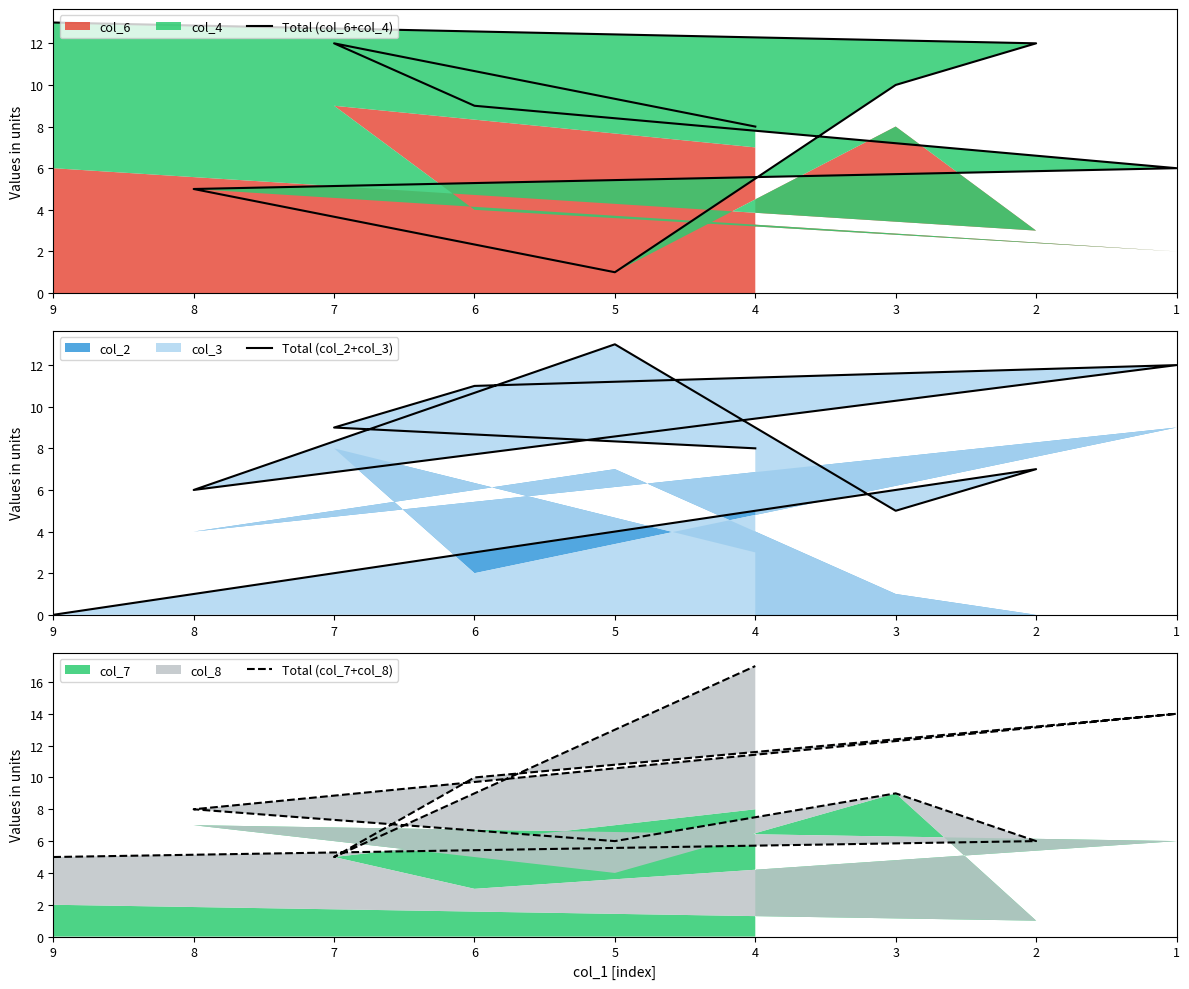

The Total (col_2+col_3) series shows 4 at 4. True or false?

False